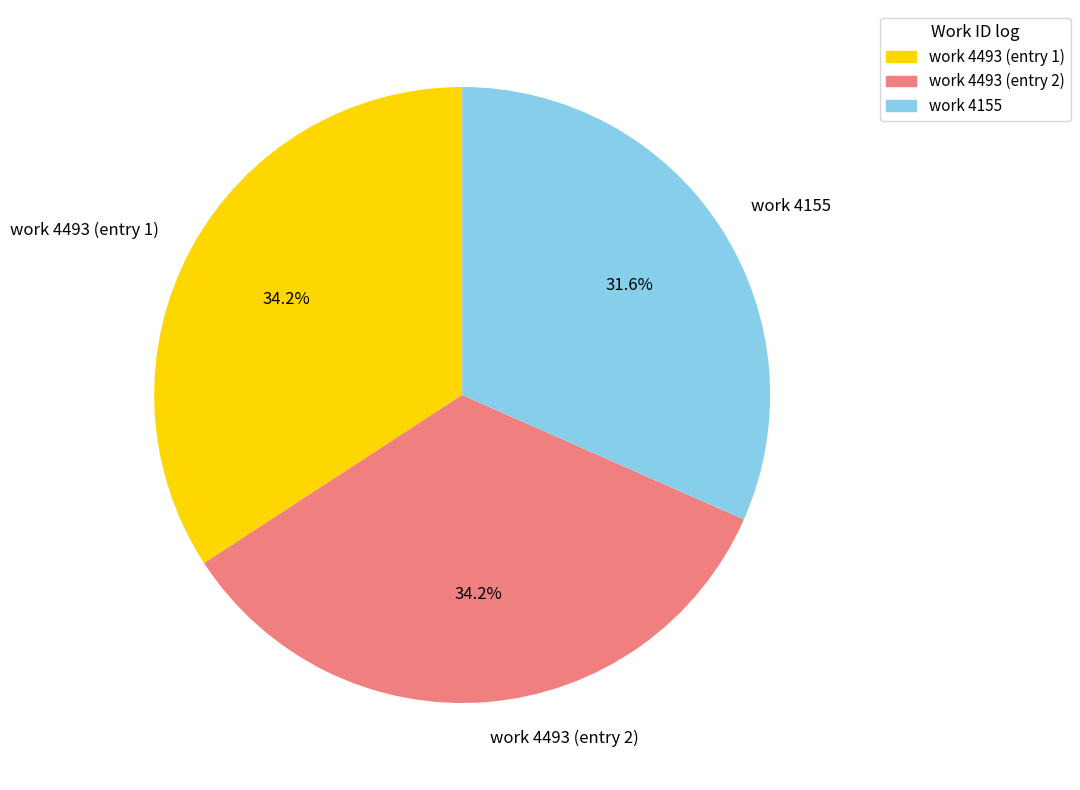

Which category has the smallest portion of the pie?

work 4155